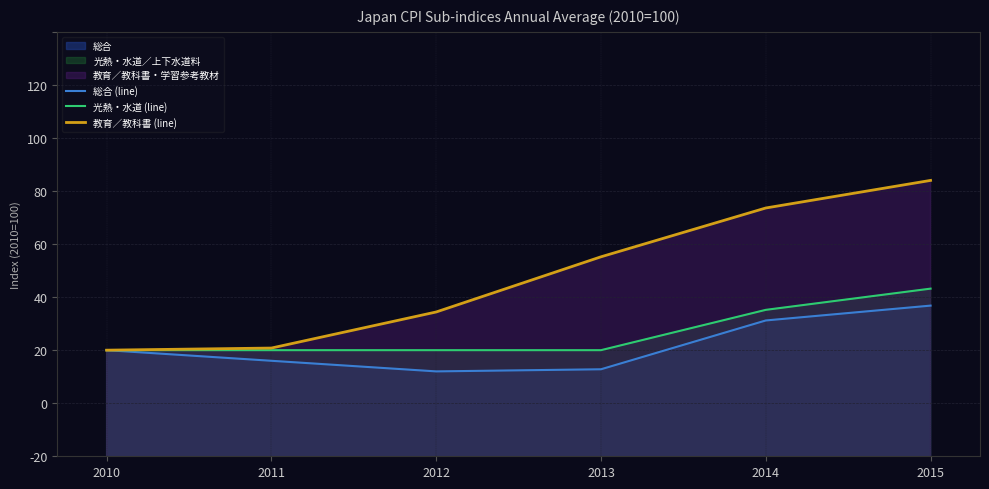

Is it true that 教育／教科書 (line) equals 33.0 at 2012?

False